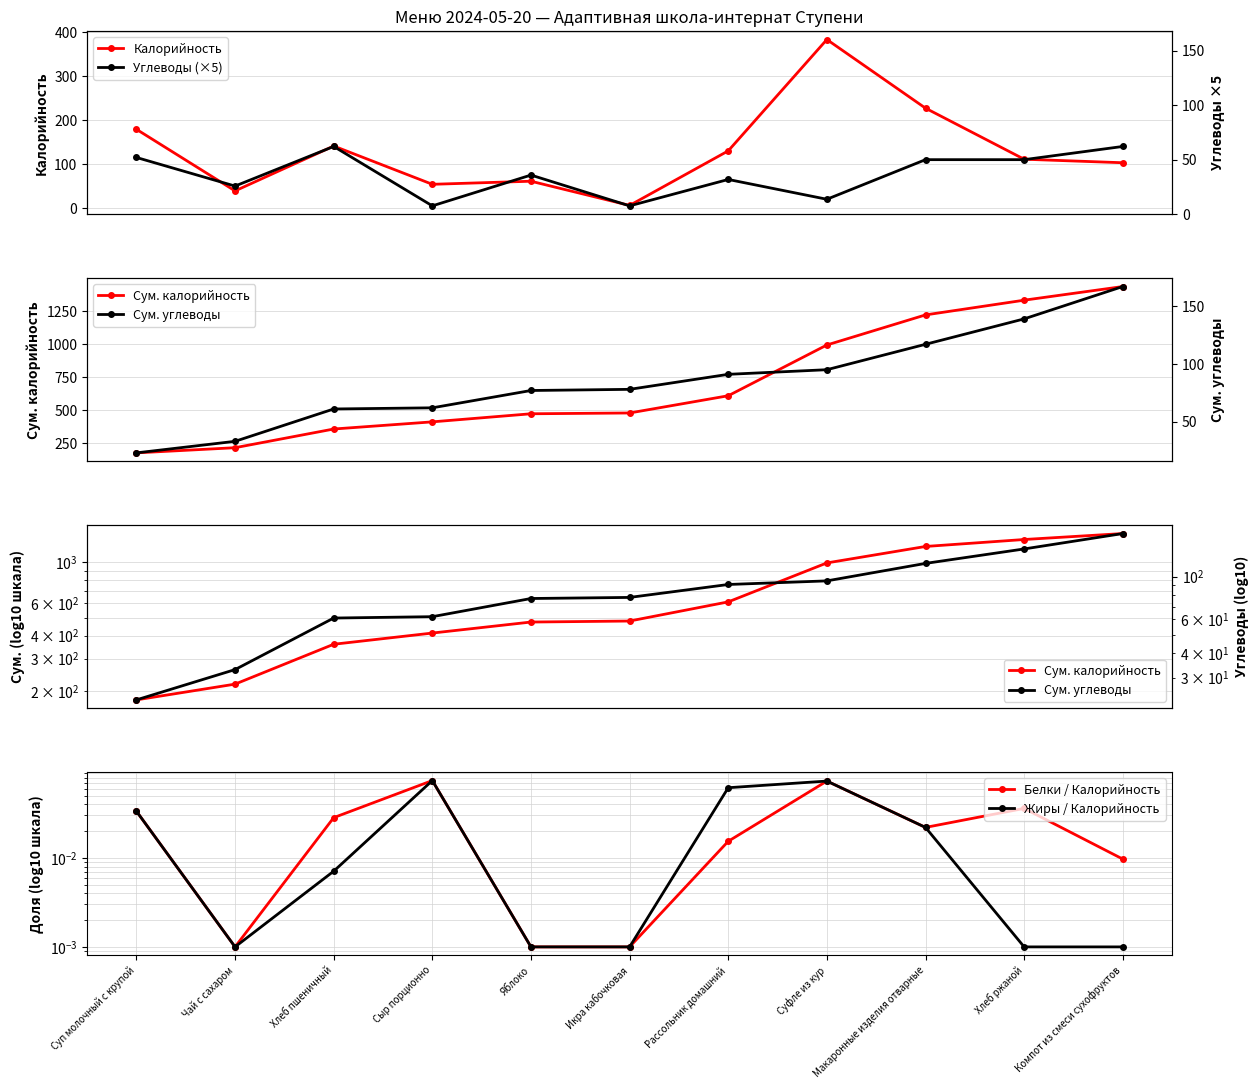

What is the difference between the second highest and minimum values in the Сум. калорийность series?

1152.0